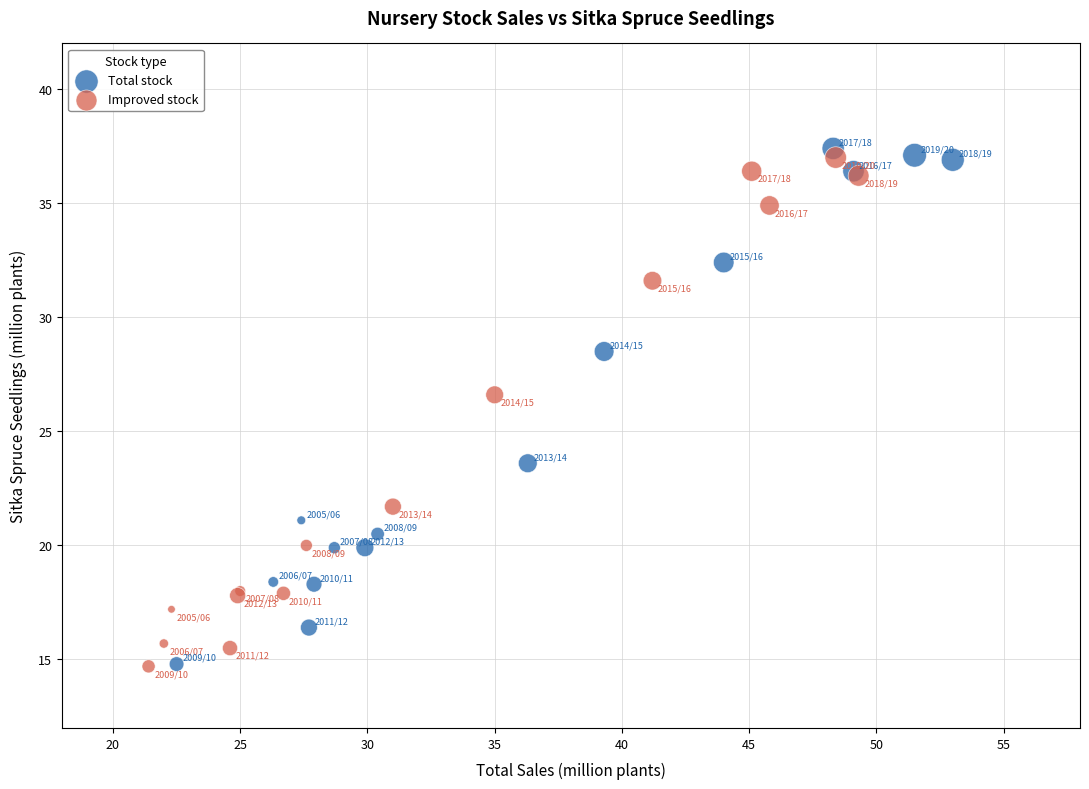

What are all the series names shown in the legend?

Total stock, Improved stock